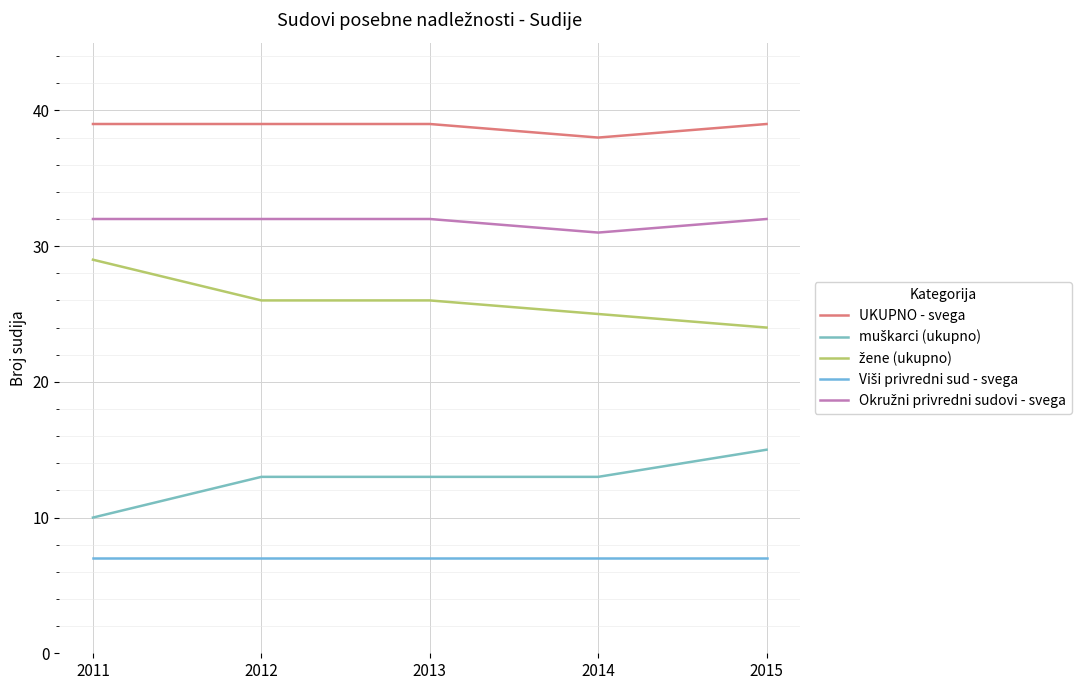

Reading right to left, what are all the values shown in this chart?

UKUPNO - svega: 39	38	39	39	39
muškarci (ukupno): 15	13	13	13	10
žene (ukupno): 24	25	26	26	29
Viši privredni sud - svega: 7	7	7	7	7
Okružni privredni sudovi - svega: 32	31	32	32	32